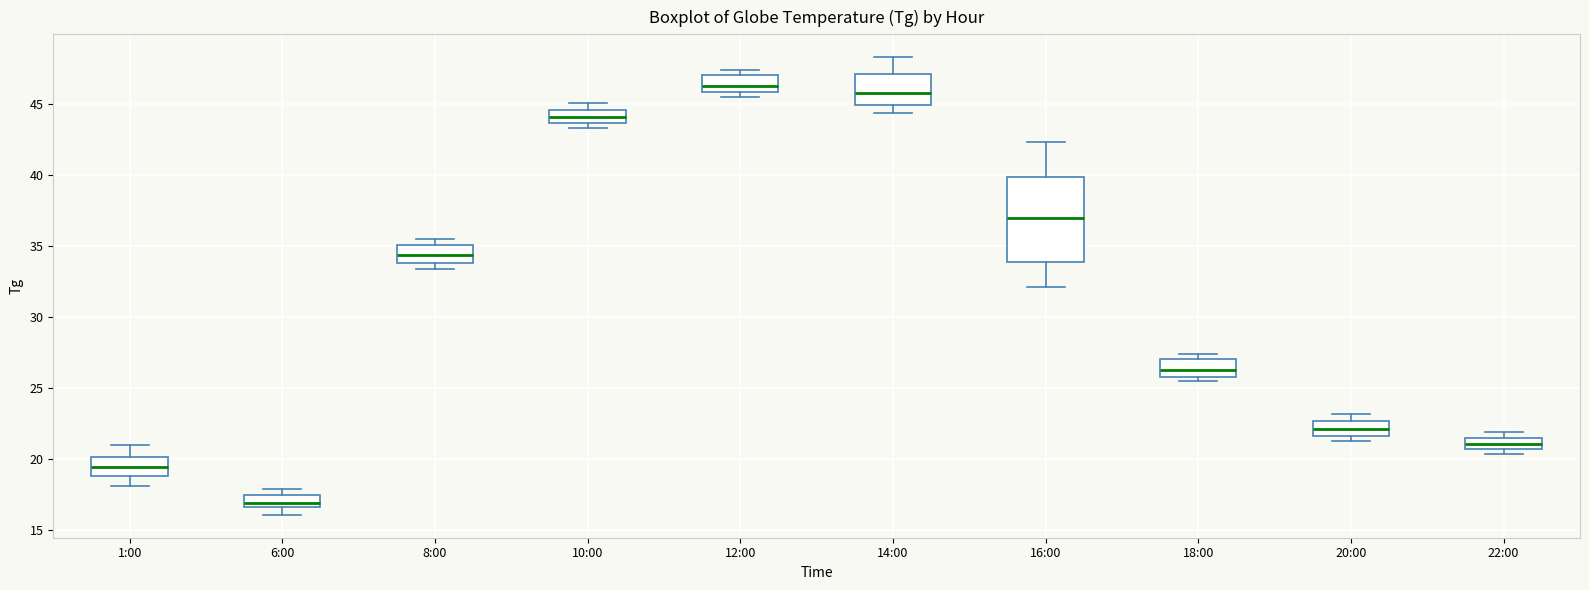

Reading left to right, read every box against the y-axis: the position of its median line, the range the box covers, and the ends of its whiskers. The values are not printed on the chart, so give them approximately, as read against the axis.

1:00: median 19.5, box 19.0 to 20.0, whiskers 18.0 to 21.0
6:00: median 17.0, box 16.5 to 17.5, whiskers 16.0 to 18.0
8:00: median 34.5, box 34.0 to 35.0, whiskers 33.5 to 35.5
10:00: median 44.0, box 43.5 to 44.5, whiskers 43.5 (just below the box's lower edge) to 45.0
12:00: median 46.5, box 46.0 to 47.0, whiskers 45.5 to 47.5
14:00: median 46.0, box 45.0 to 47.0, whiskers 44.5 to 48.5
16:00: median 37.0, box 34.0 to 40.0, whiskers 32.0 to 42.5
18:00: median 26.5, box 26.0 to 27.0, whiskers 25.5 to 27.5
20:00: median 22.0, box 21.5 to 22.5, whiskers 21.5 (just below the box's lower edge) to 23.0
22:00: median 21.0, box 20.5 to 21.5, whiskers 20.5 (just below the box's lower edge) to 22.0